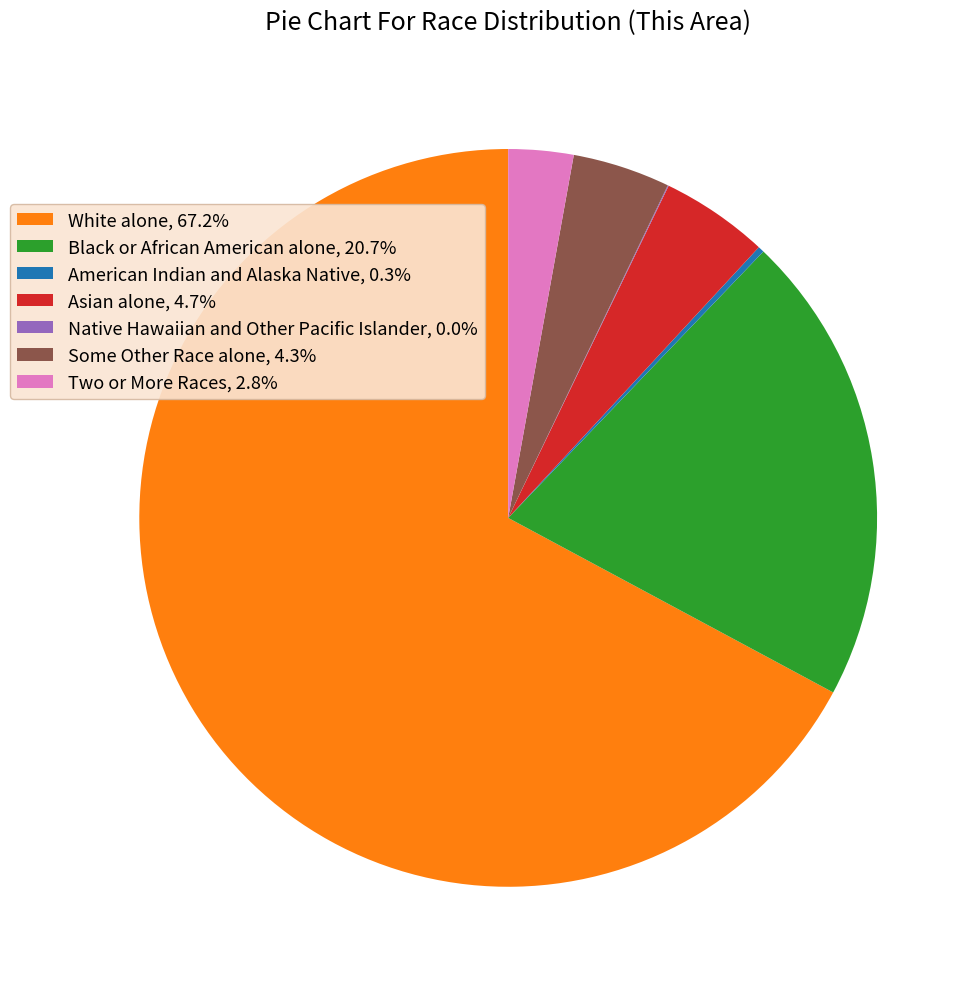

Is White alone the majority of the pie?

Yes